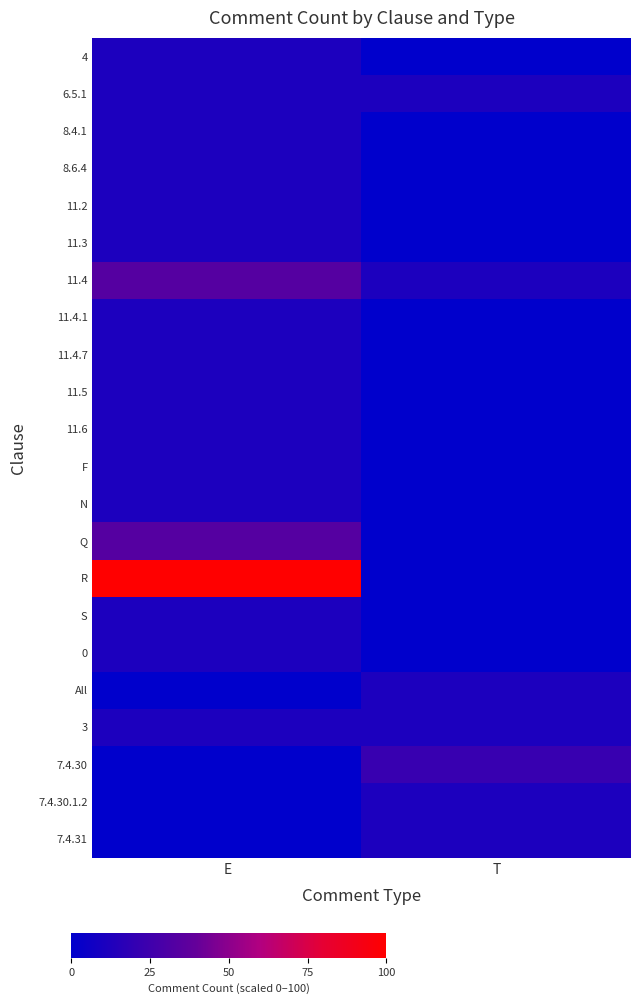

What is the spread (max minus min) of values at E?

100.0